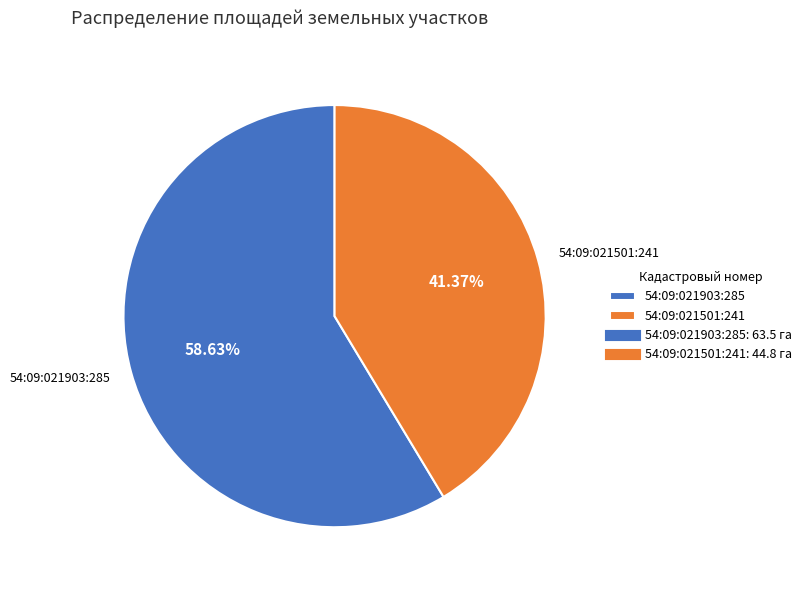

Rank the categories by value from highest to lowest.

54:09:021903:285, 54:09:021501:241